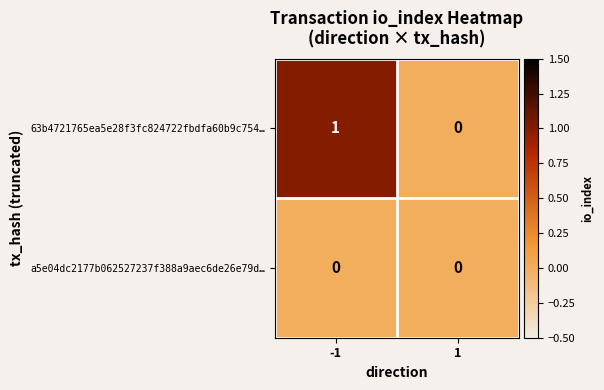

The a5e04dc2177b062527237f388a9aec6de26e79d… series shows 0 at 1. True or false?

True